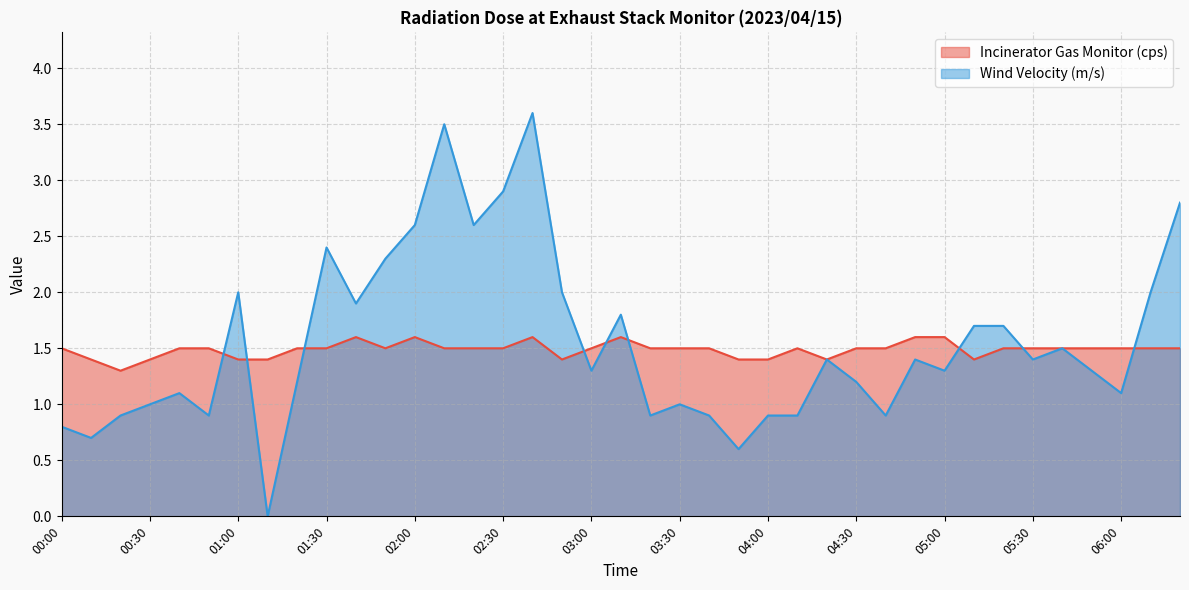

At which label is Incinerator Gas Monitor (cps) closest to 1?

00:20